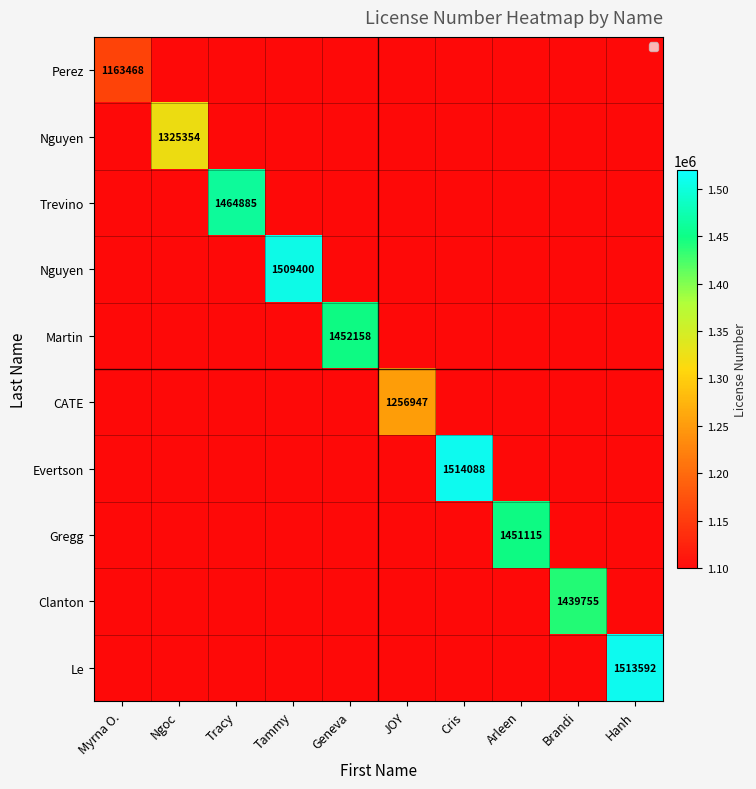

What is the maximum value shown in the chart?

1514088